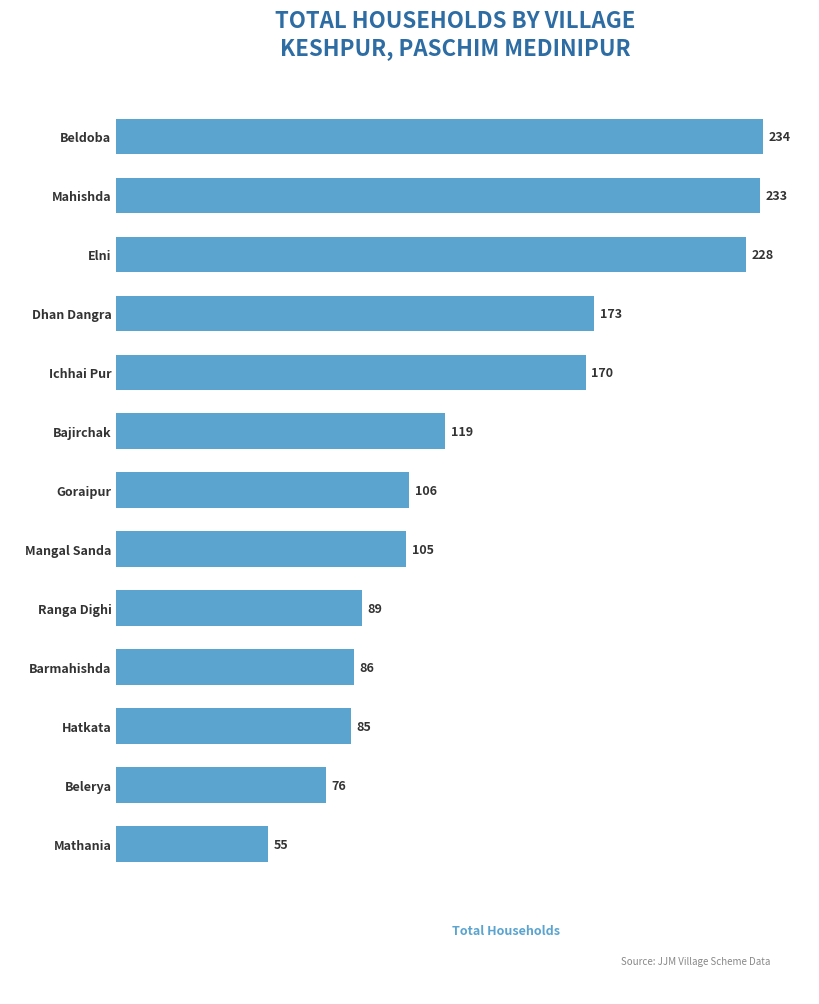

List the labels in order of value, largest first.

Beldoba, Mahishda, Elni, Dhan Dangra, Ichhai Pur, Bajirchak, Goraipur, Mangal Sanda, Ranga Dighi, Barmahishda, Hatkata, Belerya, Mathania